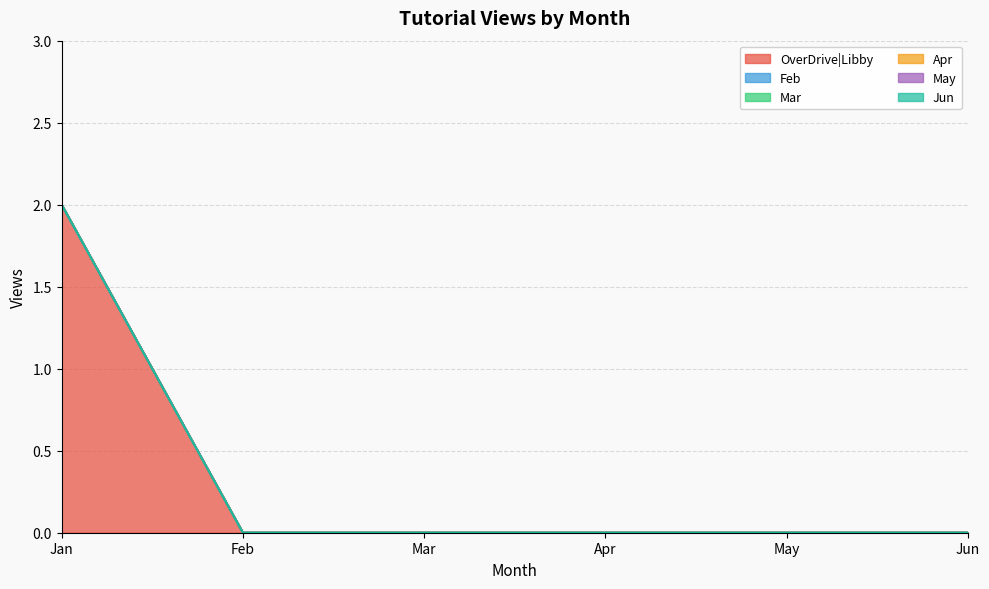

Does the chart have visible grid lines?

Yes